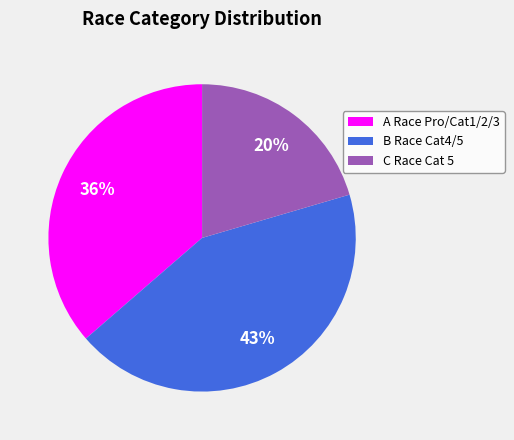

Count the number of slices in the pie.

3